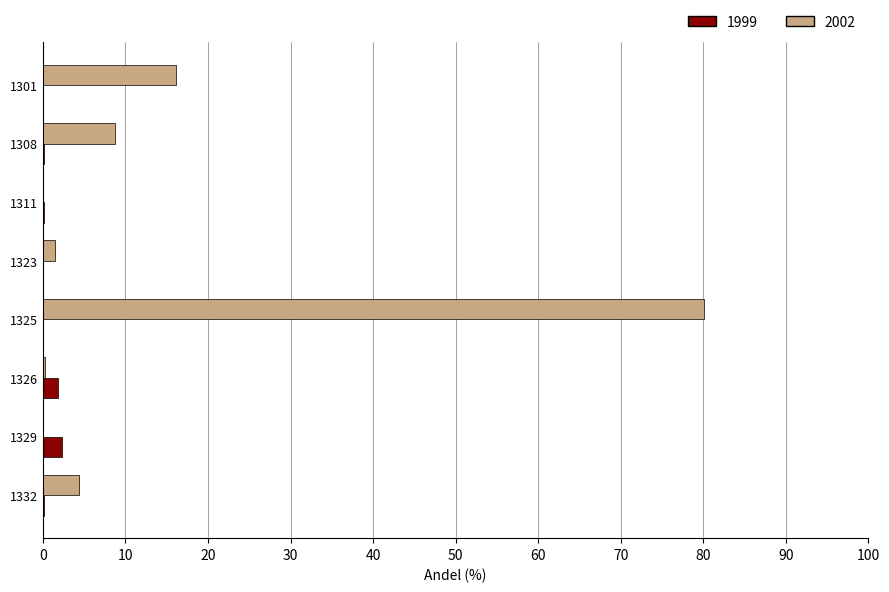

The 2002 series shows 1.9 at 1308. True or false?

False